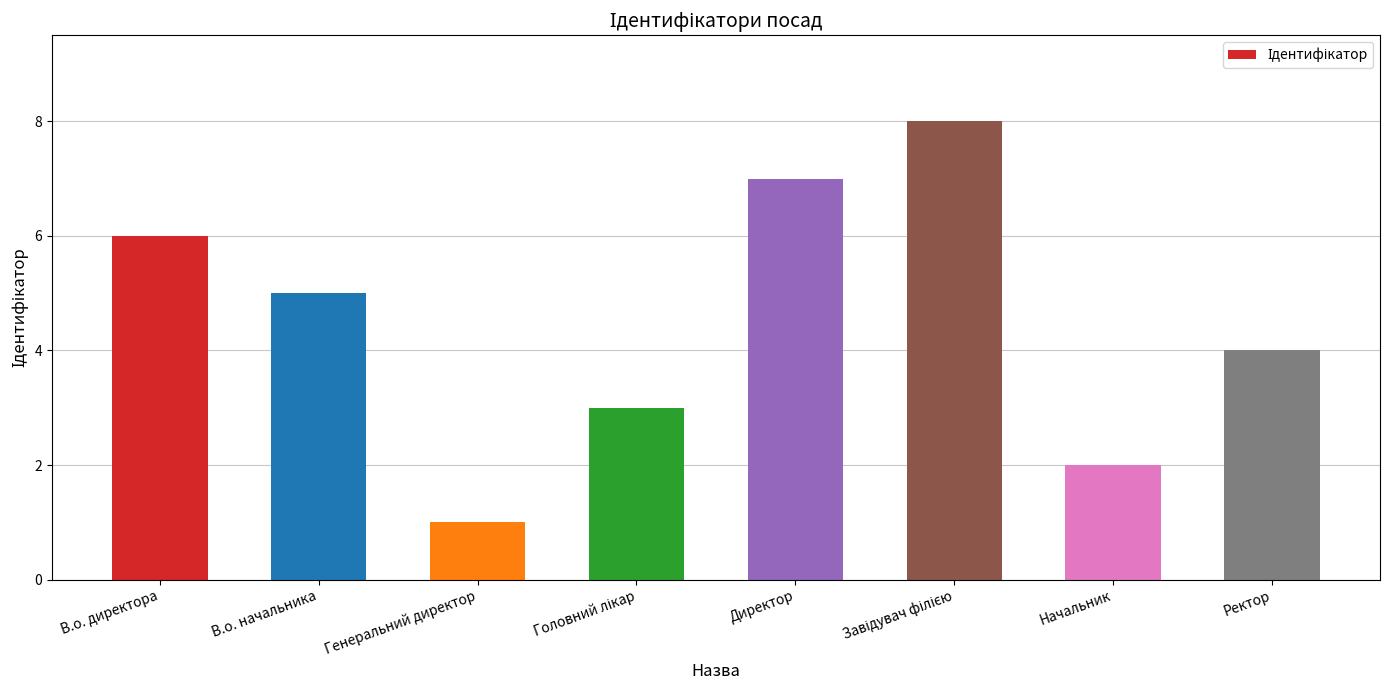

What is the sum of all values?

36